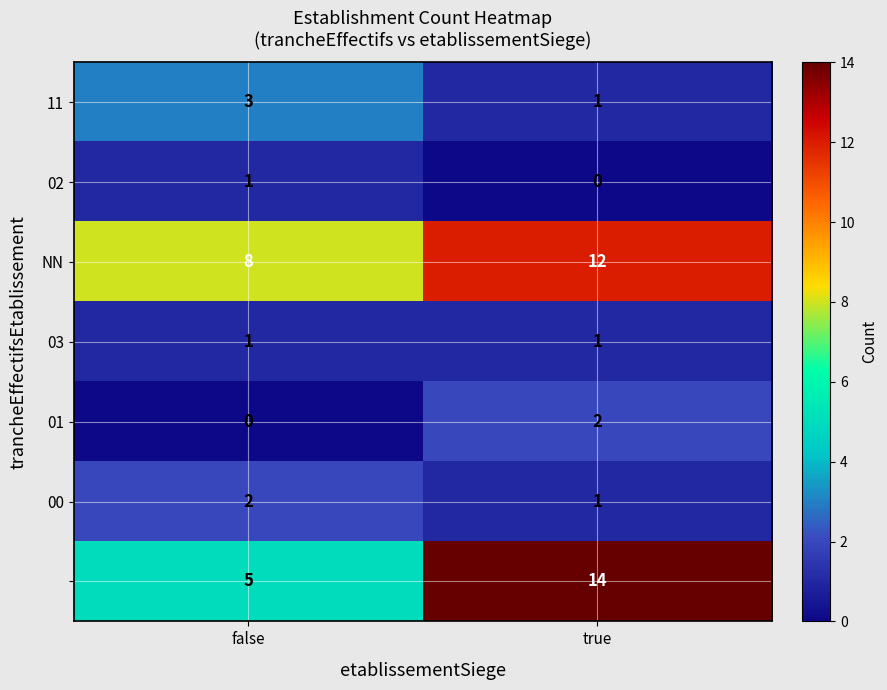

At which category is the sum across all series the highest?

true